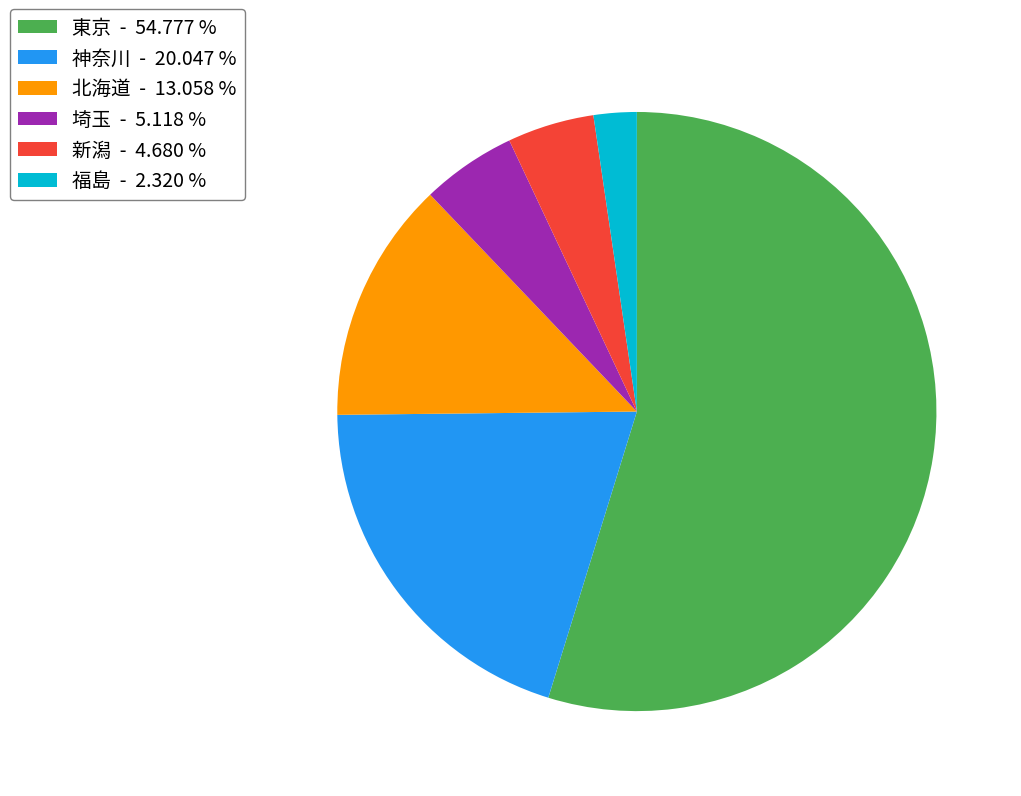

Count the number of slices in the pie.

6